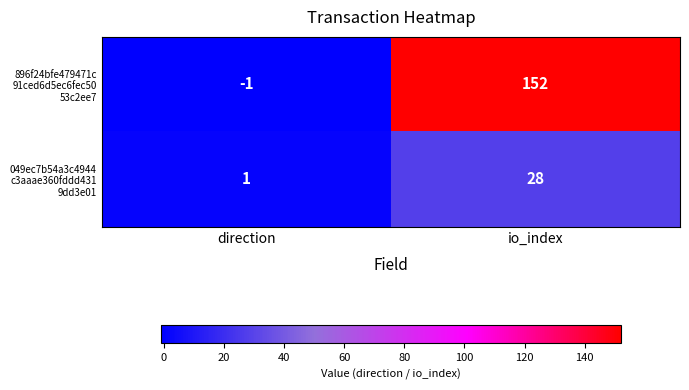

Which label corresponds to the largest value in the chart?

io_index